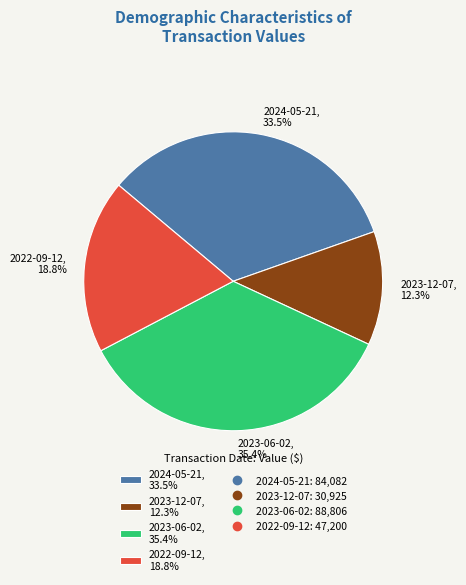

Approximately how many times larger is the value at 2022-09-12, 18.8% compared to 2024-05-21, 33.5%?

0.6